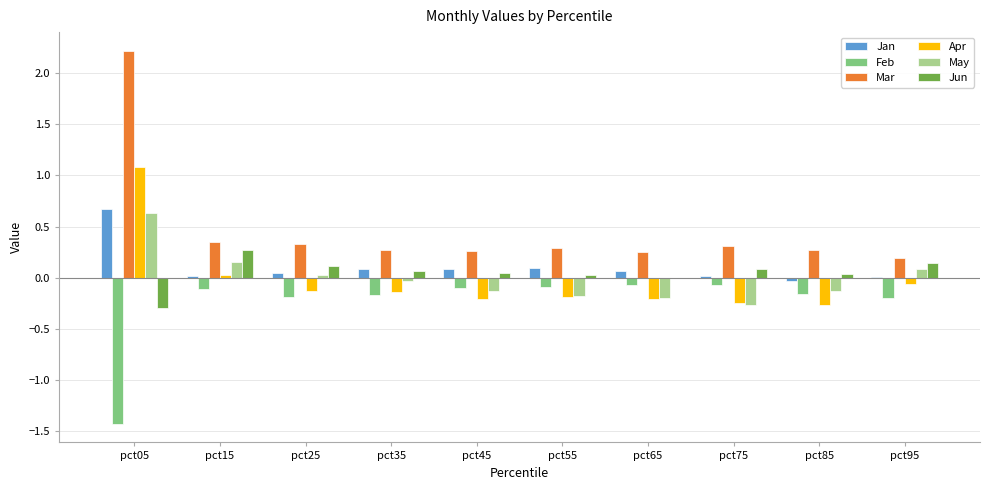

Is the value of Mar at pct15 greater than the value of Apr at pct25?

Yes